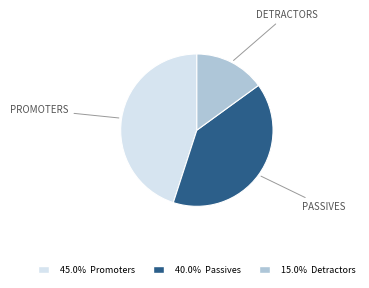

Is there any slice that represents more than half of the pie?

No